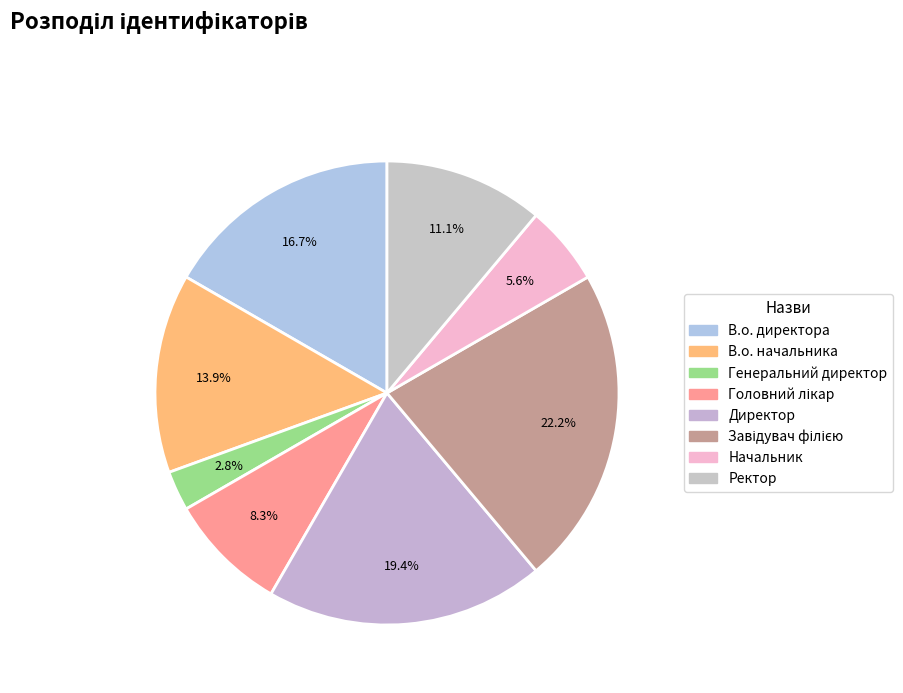

To the nearest percent, what is the difference between the largest and smallest slice percentages?

19%